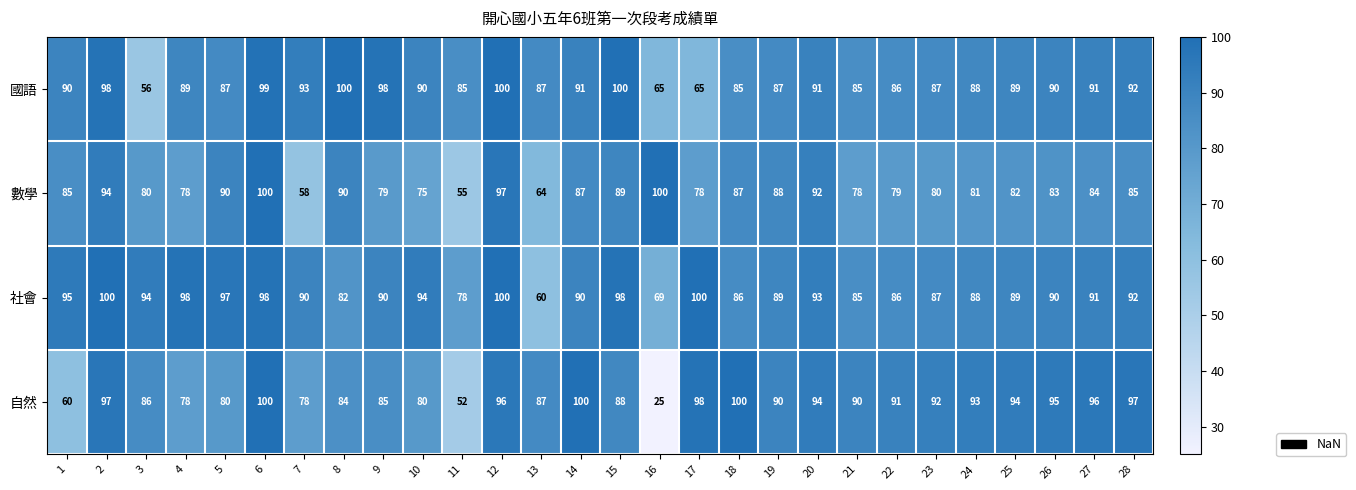

Which series has the largest range (max minus min)?

自然